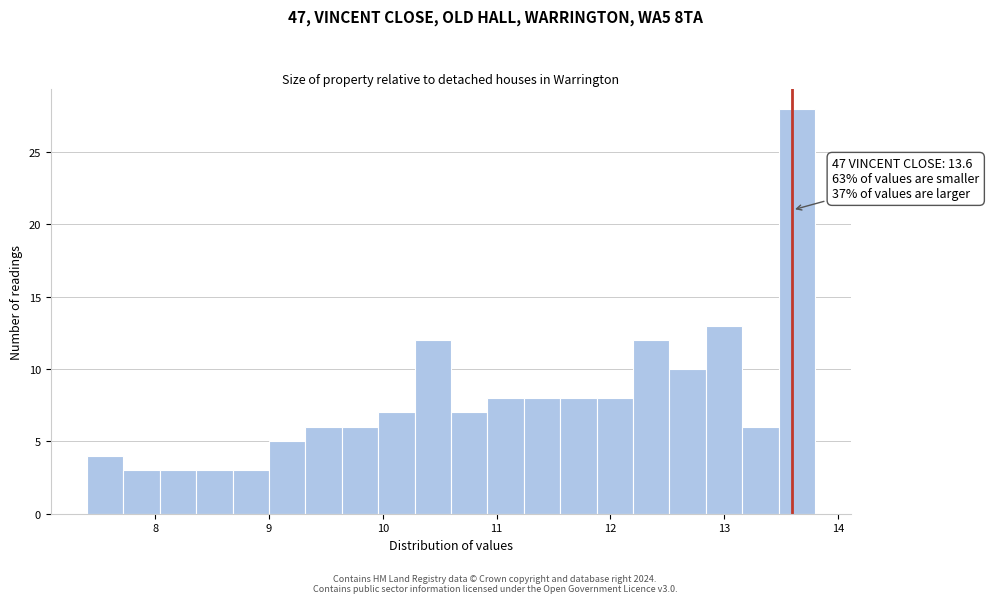

Read against the x-axis, roughly where is the centre of the tallest bar?

13.6